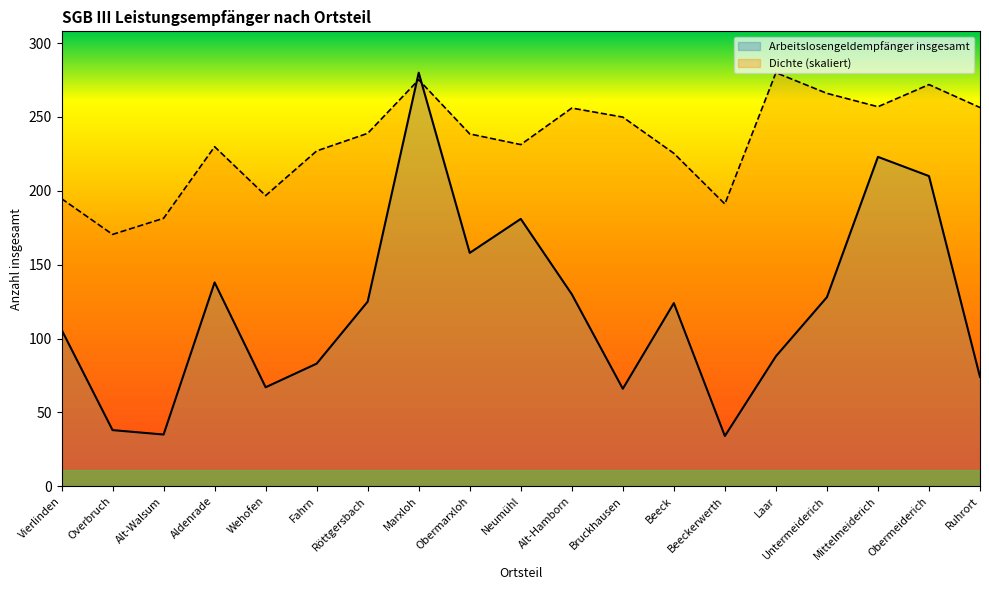

Which series has the largest total across all categories?

Dichte (skaliert)